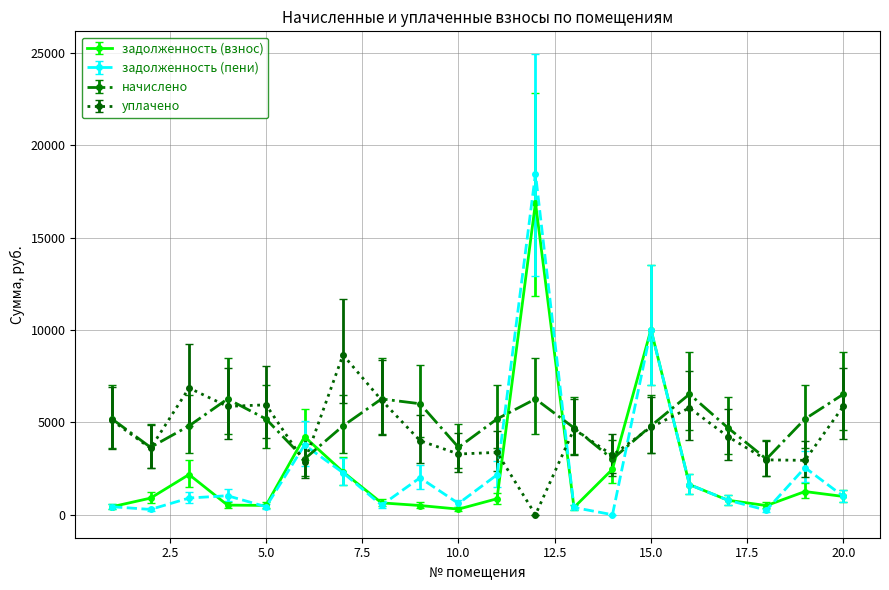

How many data points in задолженность (взнос) are less than 898?

10